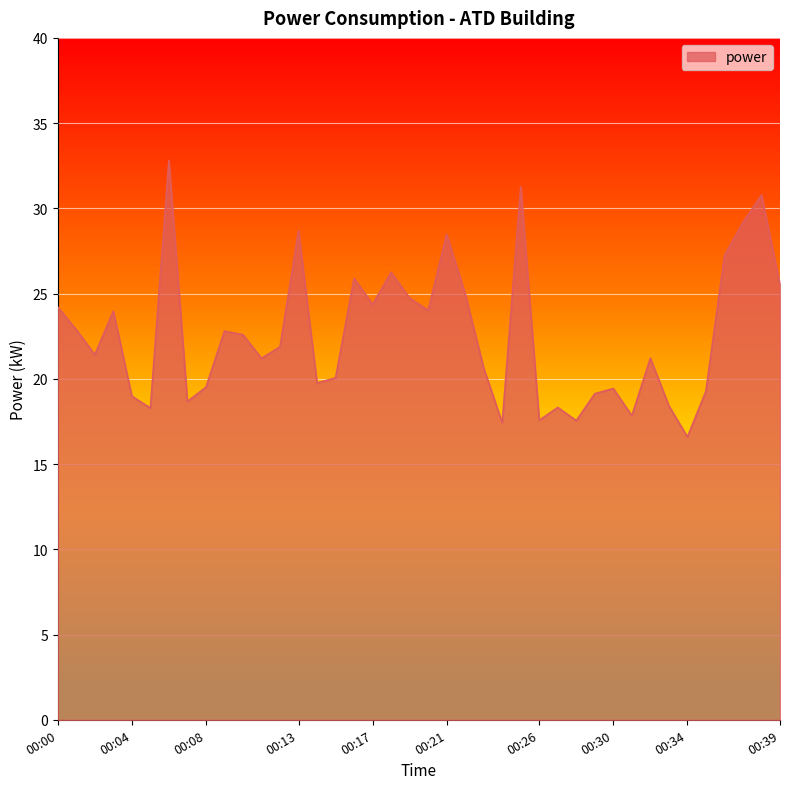

List the labels in order of value, smallest first.

00:34, 00:24, 00:28, 00:26, 00:31, 00:05, 00:27, 00:33, 00:07, 00:04, 00:29, 00:35, 00:30, 00:08, 00:14, 00:15, 00:23, 00:11, 00:32, 00:02, 00:12, 00:10, 00:09, 00:01, 00:03, 00:20, 00:00, 00:17, 00:19, 00:22, 00:39, 00:16, 00:18, 00:36, 00:21, 00:13, 00:37, 00:38, 00:25, 00:06